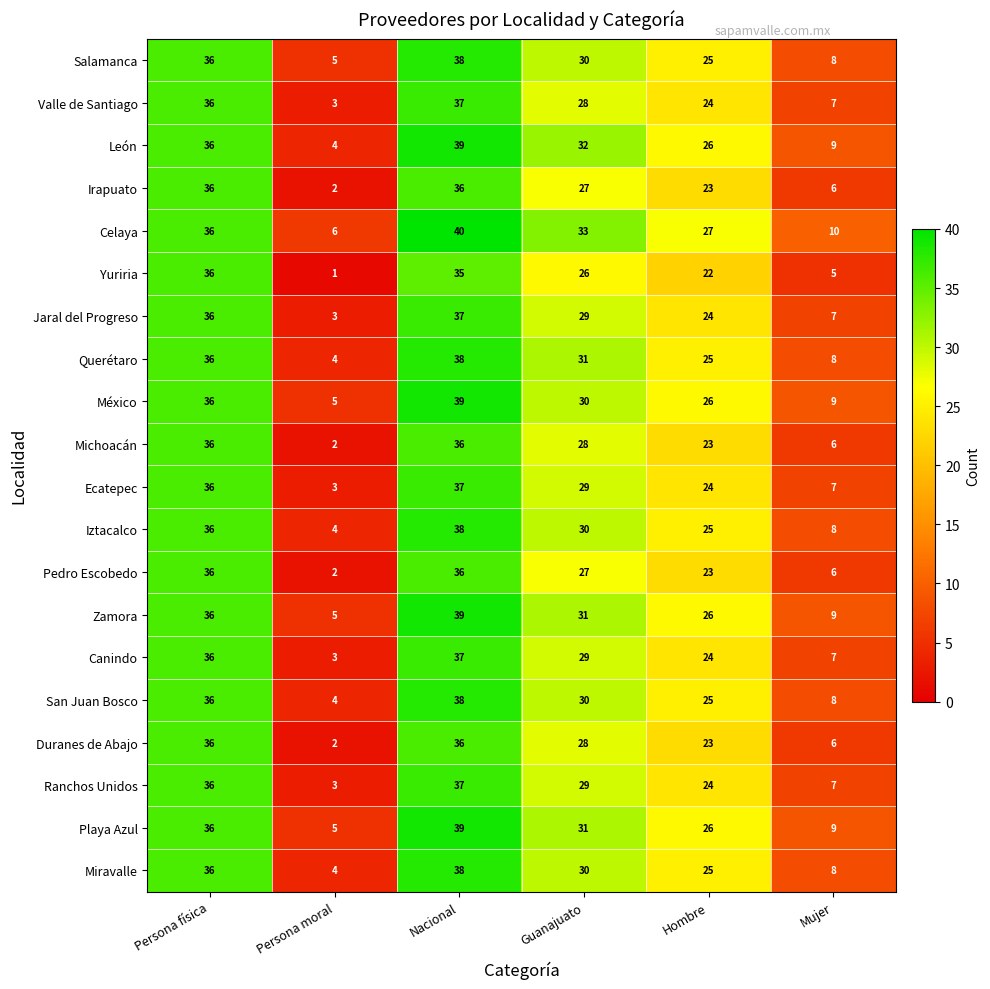

Between Persona física and Persona moral, which series saw the biggest shift?

Yuriria